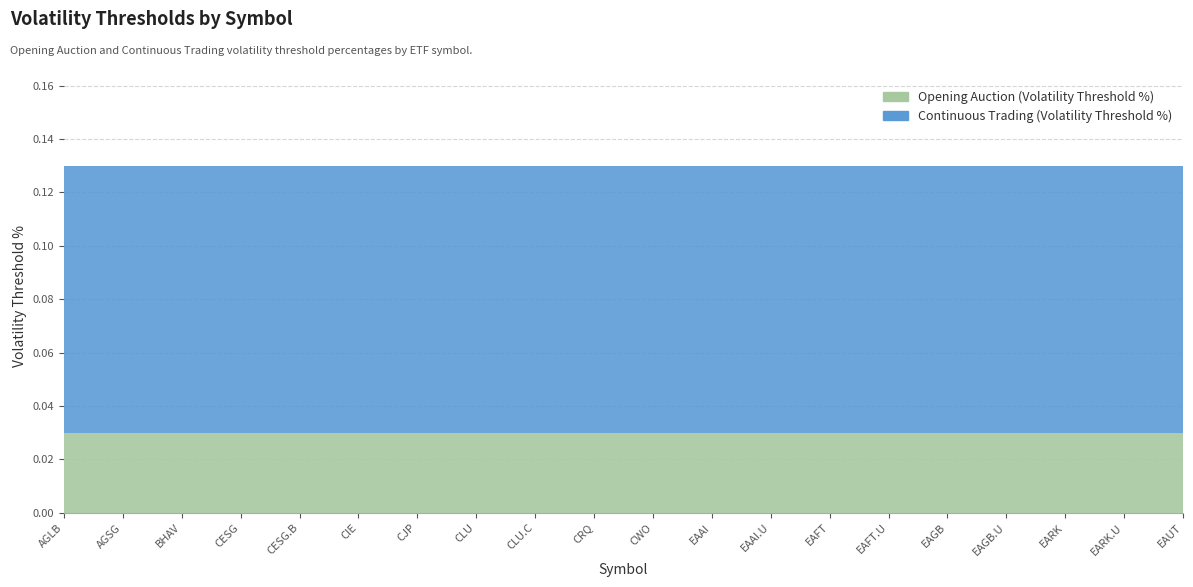

True or false: Continuous Trading (Volatility Threshold %) has a value of 0.1 at CESG.

False